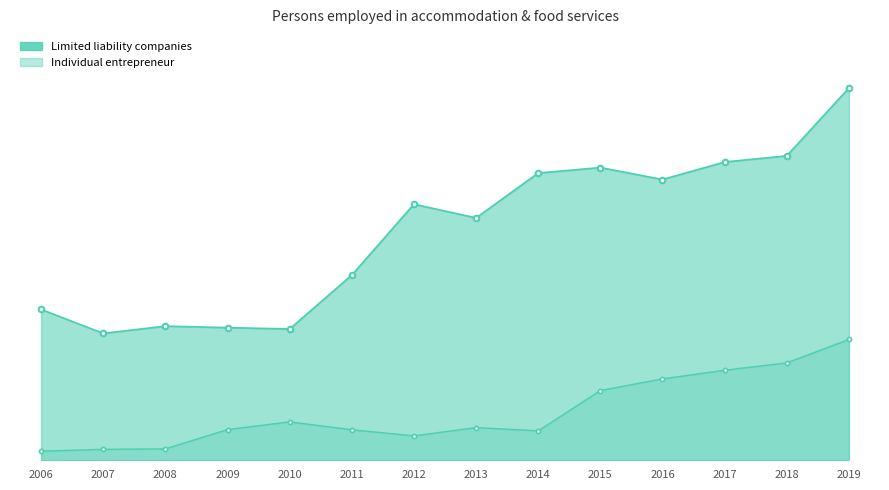

Between 2016 and 2011, which is larger?

2016